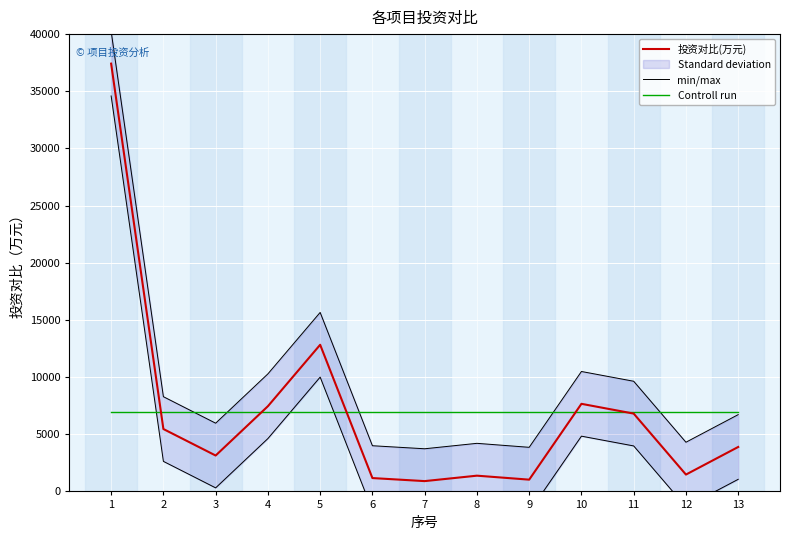

Reading left to right, extract all data points from this chart.

投资对比(万元): 1=37418.2	2=5457.6	3=3139.0	4=7452.5	5=12826.9	6=1167.7	7=901.5	8=1377.0	9=1028.8	10=7661.6	11=6807.1	12=1473.3	13=3887.7
min/max: 1=40247.0	2=8286.4	3=5967.8	4=10281.3	5=15655.8	6=3996.5	7=3730.3	8=4205.8	9=3857.7	10=10490.4	11=9635.9	12=4302.2	13=6716.5
Controll run: 1=6969.2	2=6969.2	3=6969.2	4=6969.2	5=6969.2	6=6969.2	7=6969.2	8=6969.2	9=6969.2	10=6969.2	11=6969.2	12=6969.2	13=6969.2